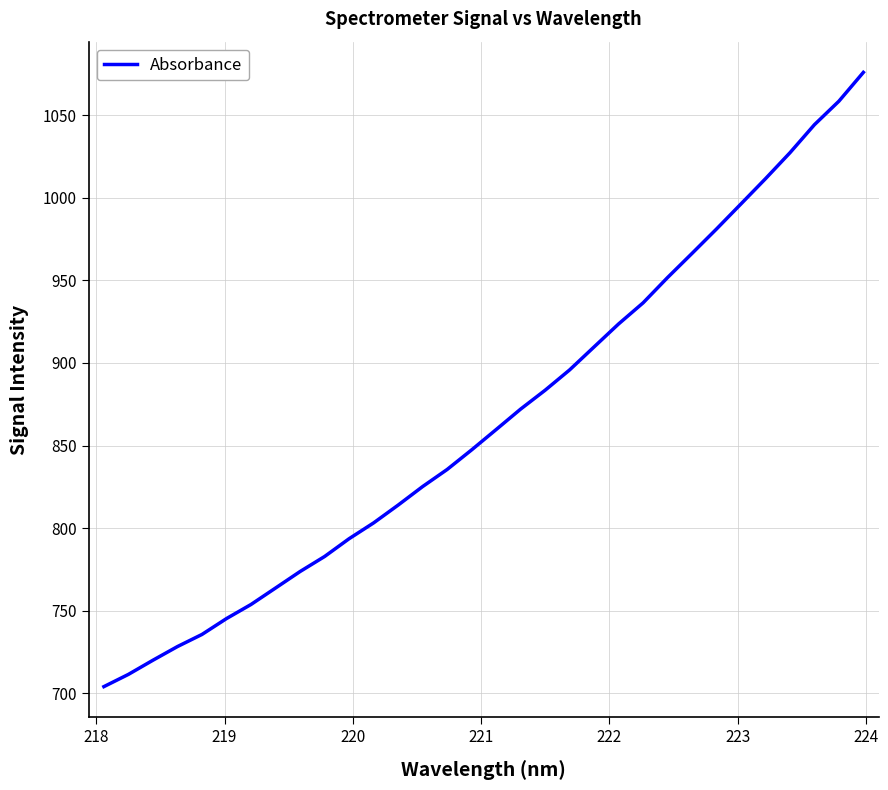

What is the maximum value shown in the chart?

1076.0